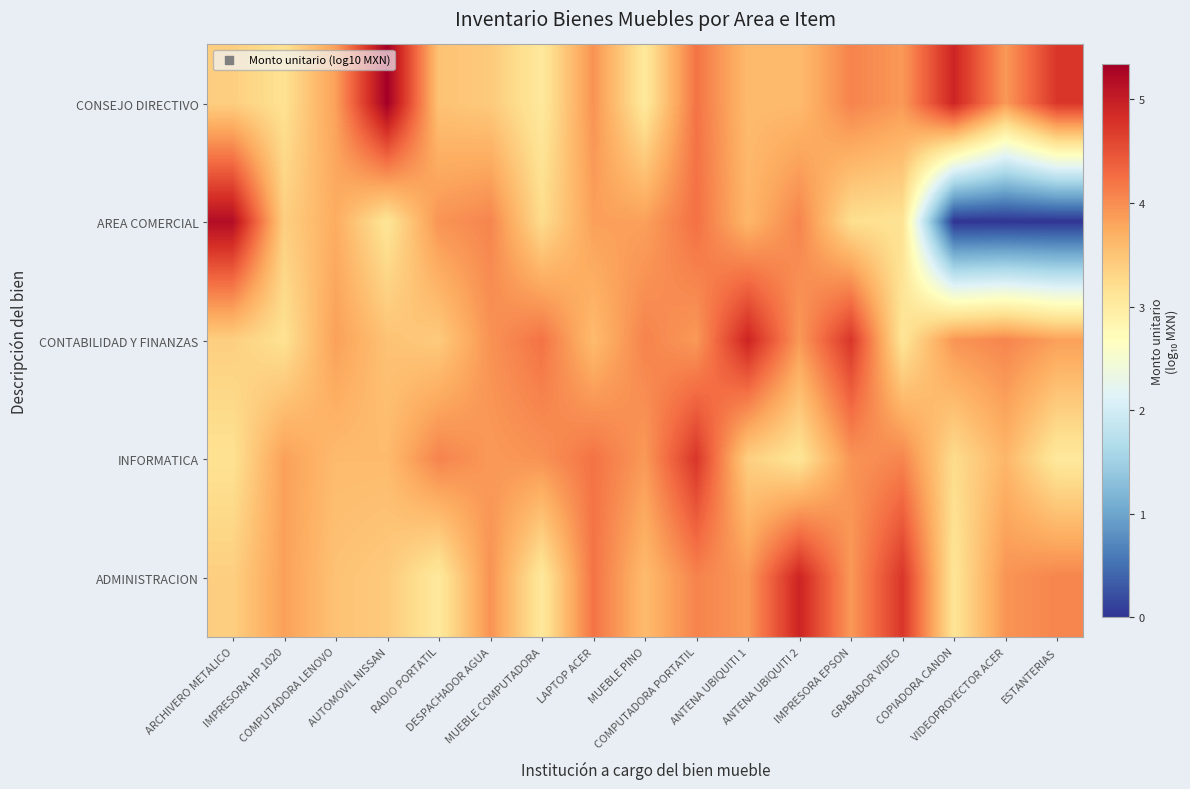

List the series in order of their peak value, highest first.

CONSEJO DIRECTIVO, AREA COMERCIAL, CONTABILIDAD Y FINANZAS, ADMINISTRACION, INFORMATICA